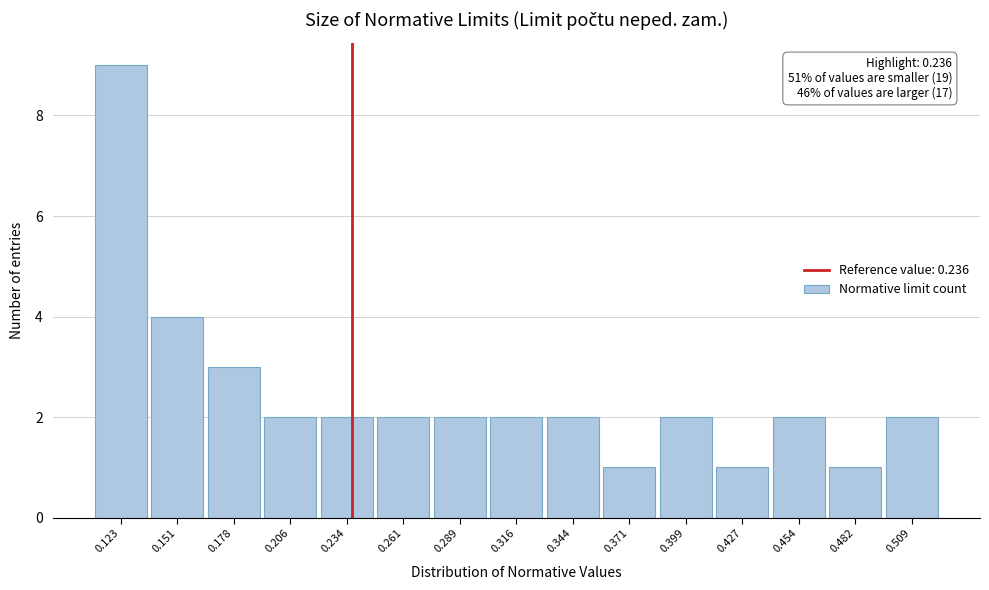

Over which range of the x-axis is the bar tallest?

0.110 to 0.135